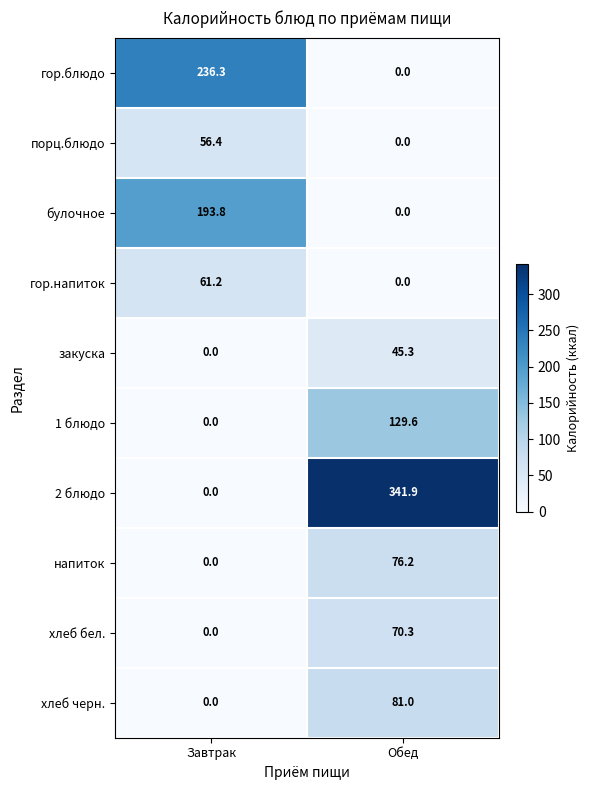

Count the number of data series in this chart.

10